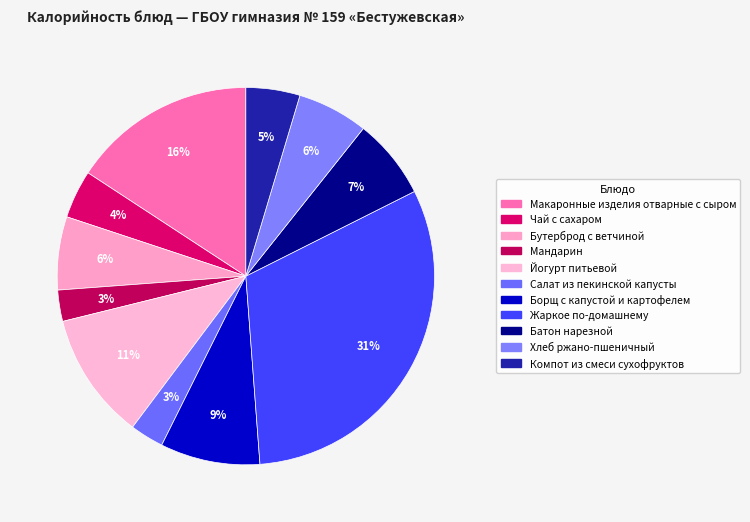

What is the total percentage of Жаркое по-домашнему and Борщ с капустой и картофелем?

39.8%